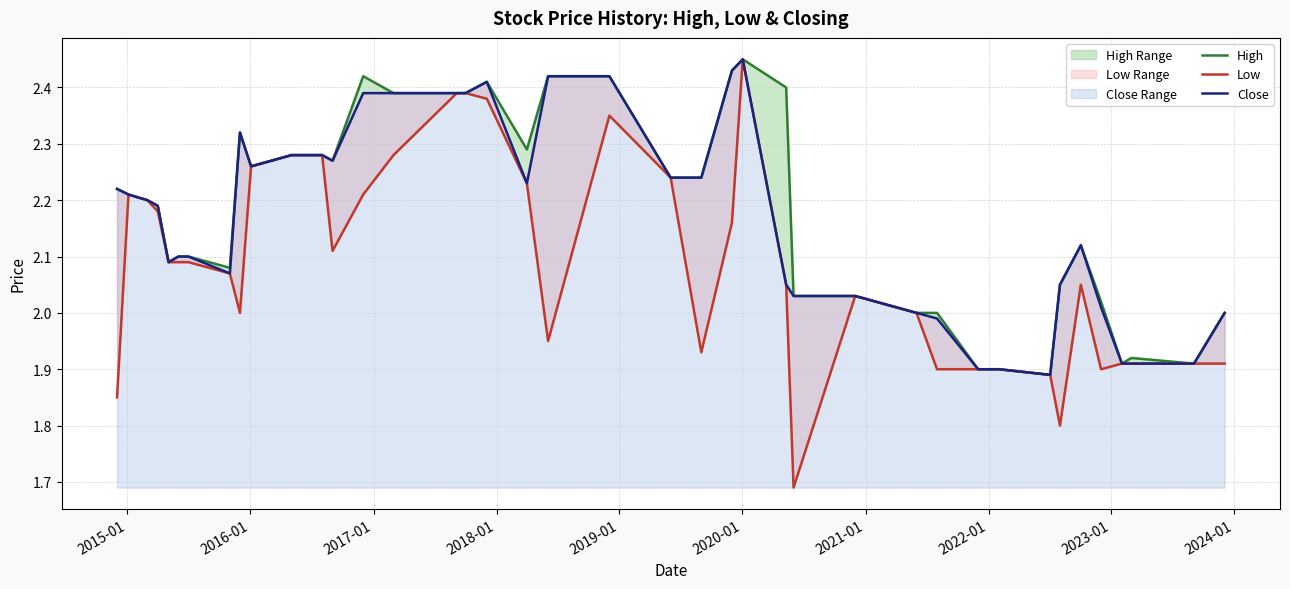

Does the chart have visible grid lines?

Yes